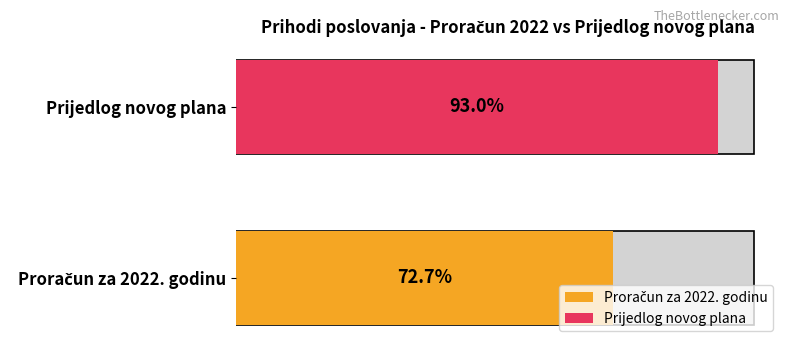

Does the chart contain stacked bars?

No